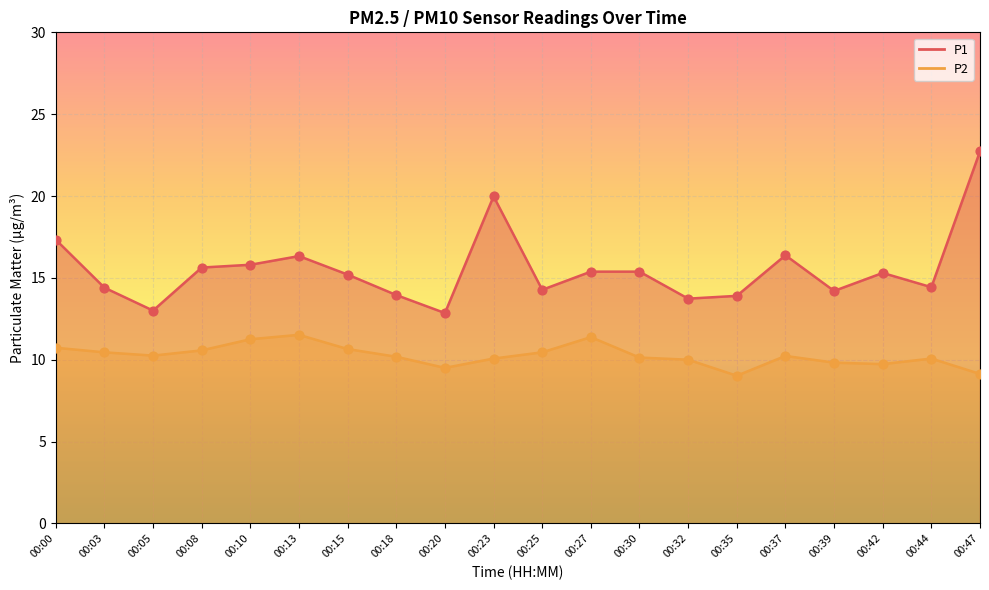

Which series has the largest total across all categories?

P1